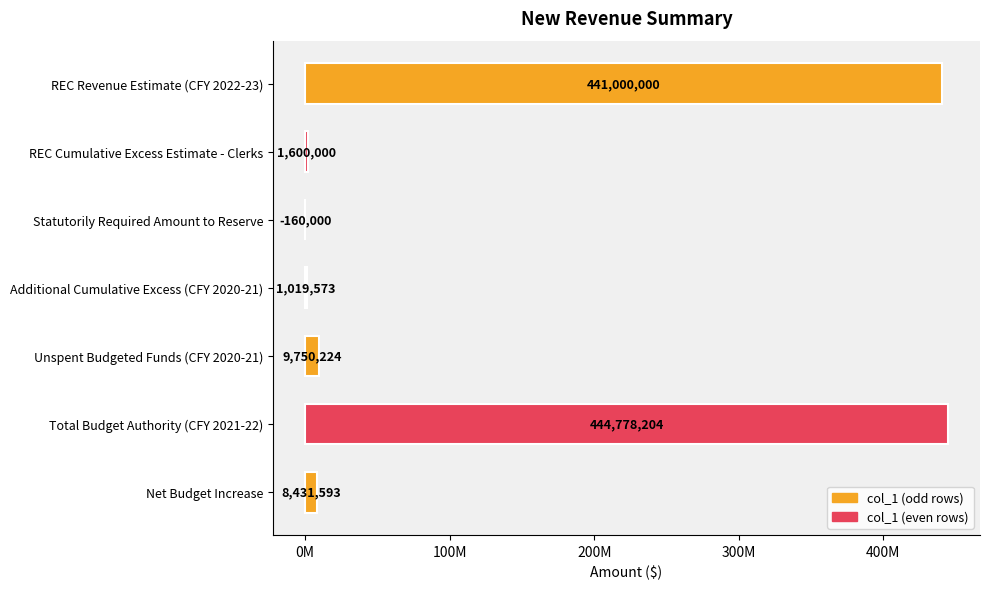

Rank the categories by value from lowest to highest.

Statutorily Required Amount to Reserve, Additional Cumulative Excess (CFY 2020-21), REC Cumulative Excess Estimate - Clerks, Net Budget Increase, Unspent Budgeted Funds (CFY 2020-21), REC Revenue Estimate (CFY 2022-23), Total Budget Authority (CFY 2021-22)